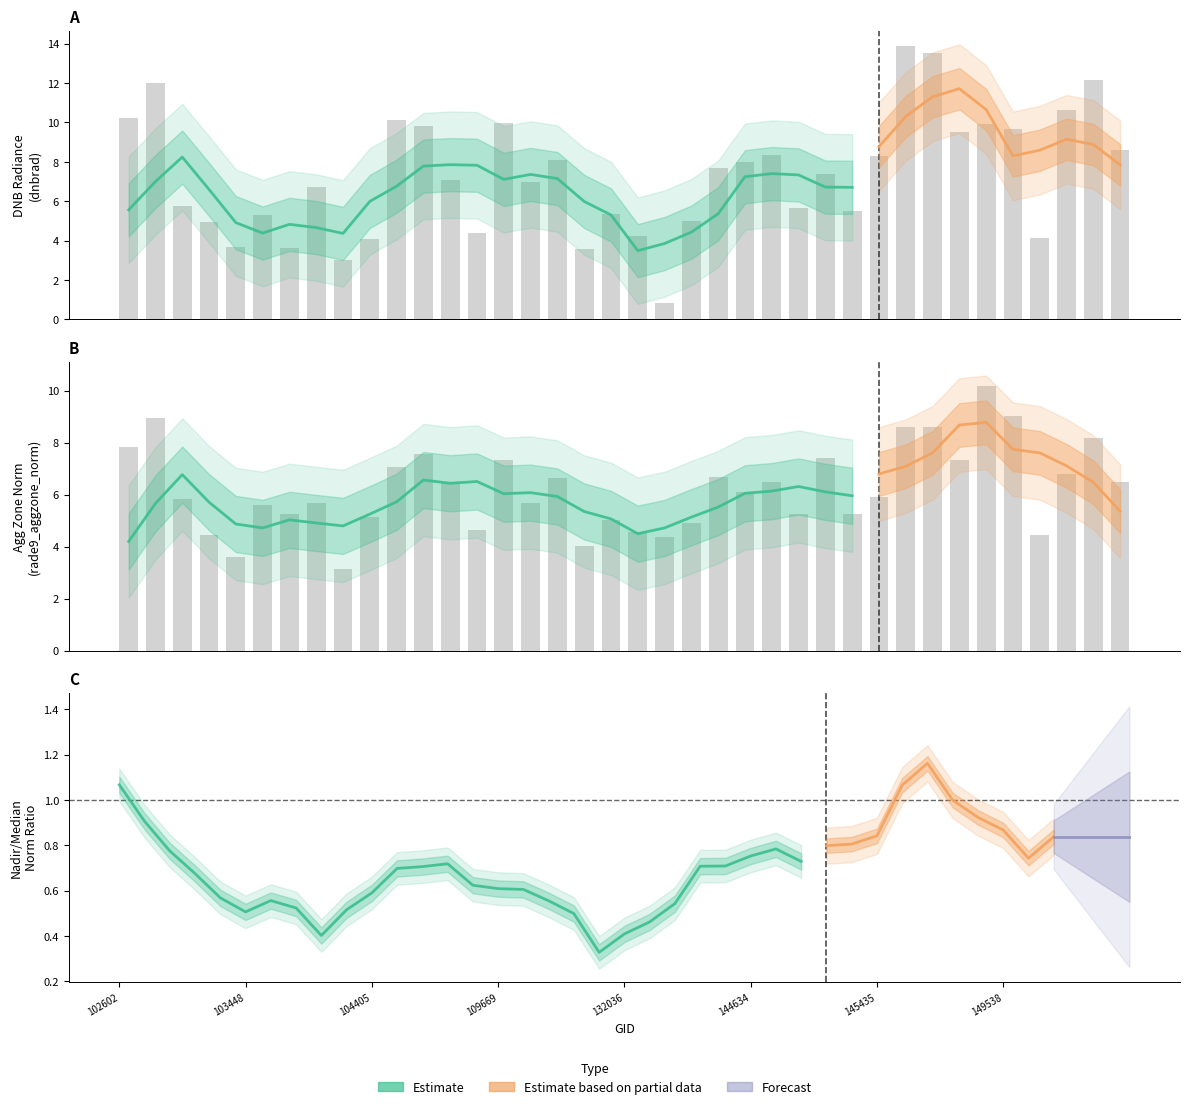

Is the value of dnbrad at 102602 greater than the value of rade9_bin_mdn at 149155?

Yes